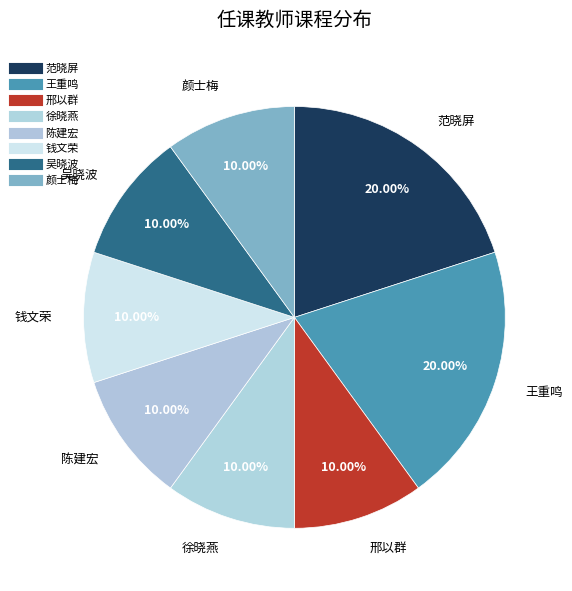

How many slices are in this pie chart?

8